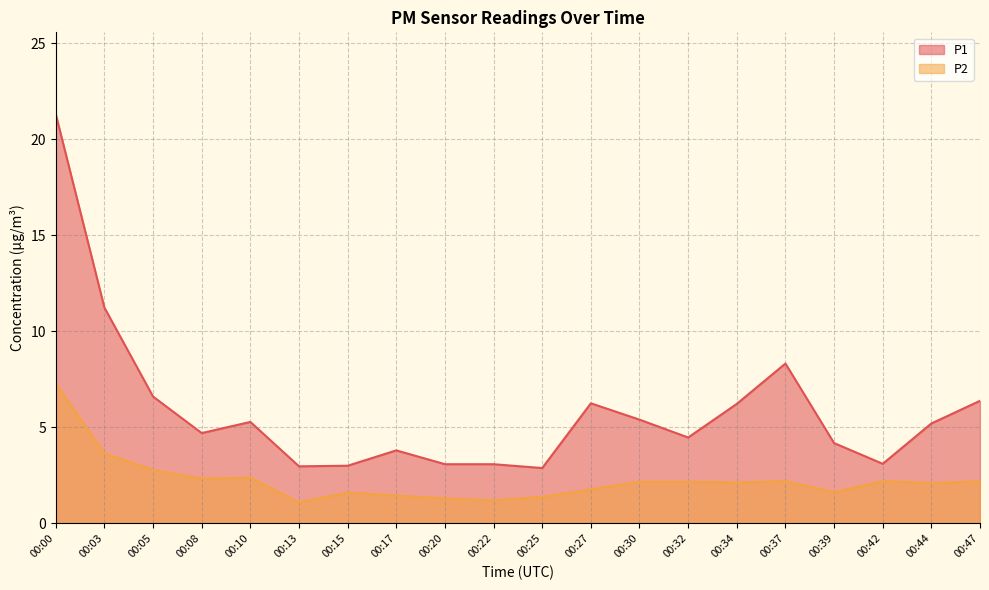

Does the chart have visible grid lines?

Yes